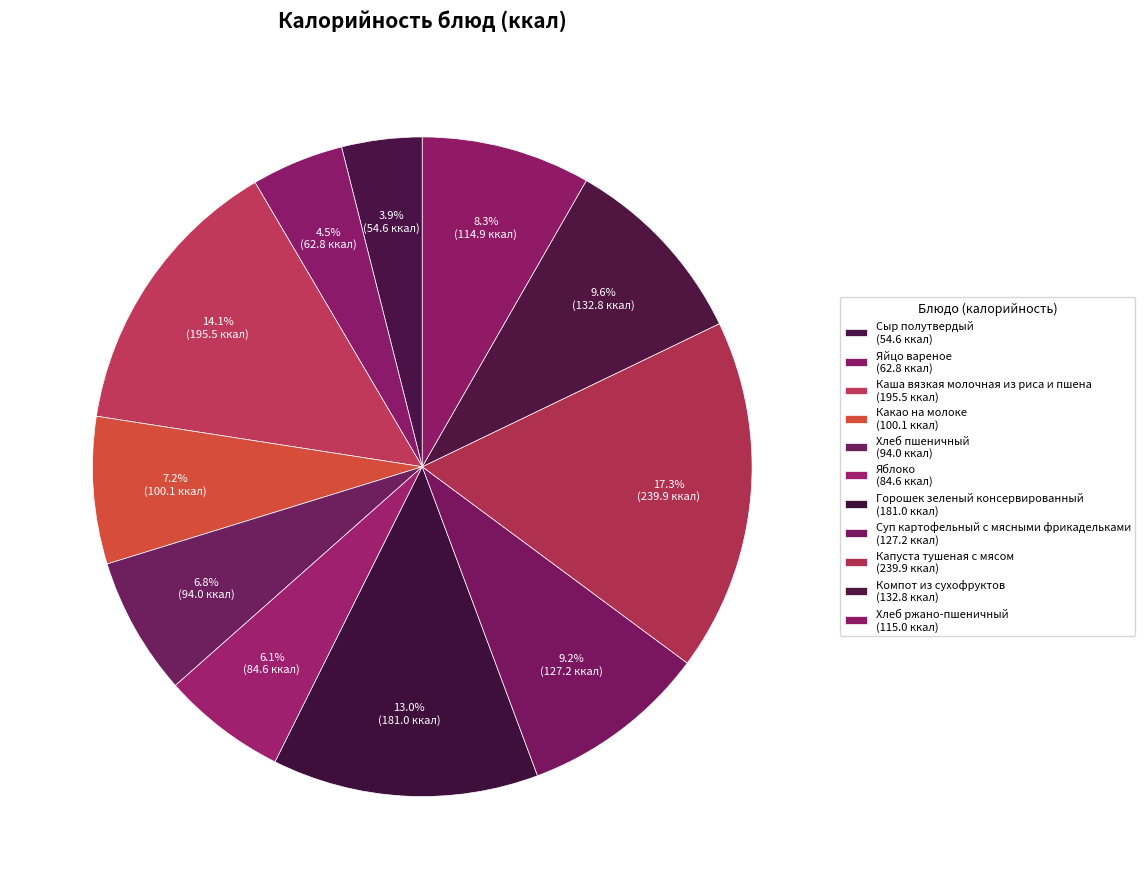

What percentage is the Хлеб пшеничный slice, to the nearest percent?

7%